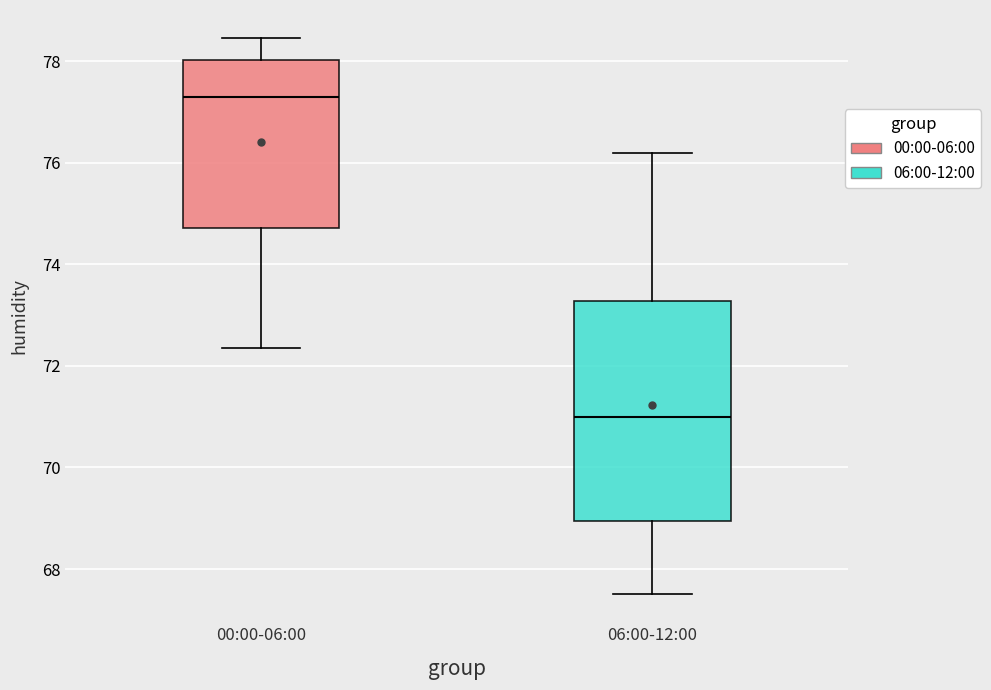

Where does the lower whisker of the box for 06:00-12:00 end on the y-axis? The values are not printed on the chart, so give them approximately, as read against the axis.

67.6